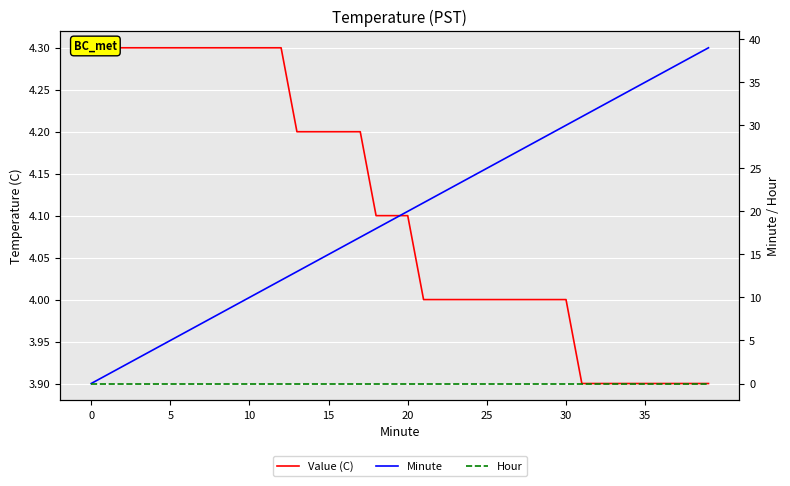

What is the label of the 37th point from the left?

36